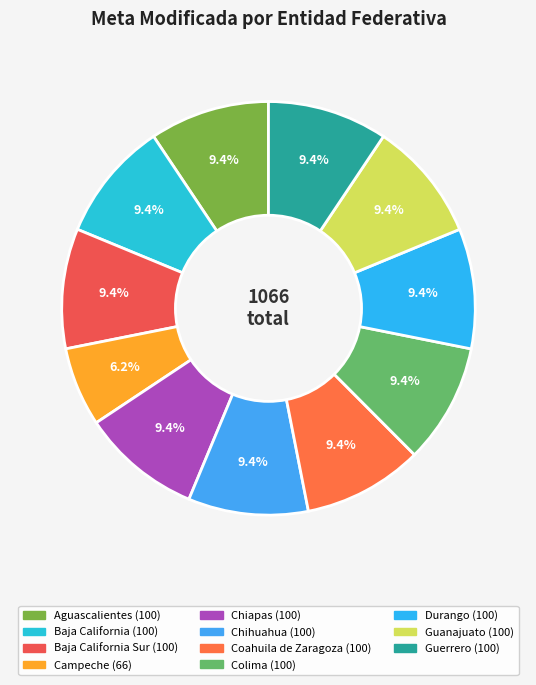

Which slice is the largest?

Aguascalientes